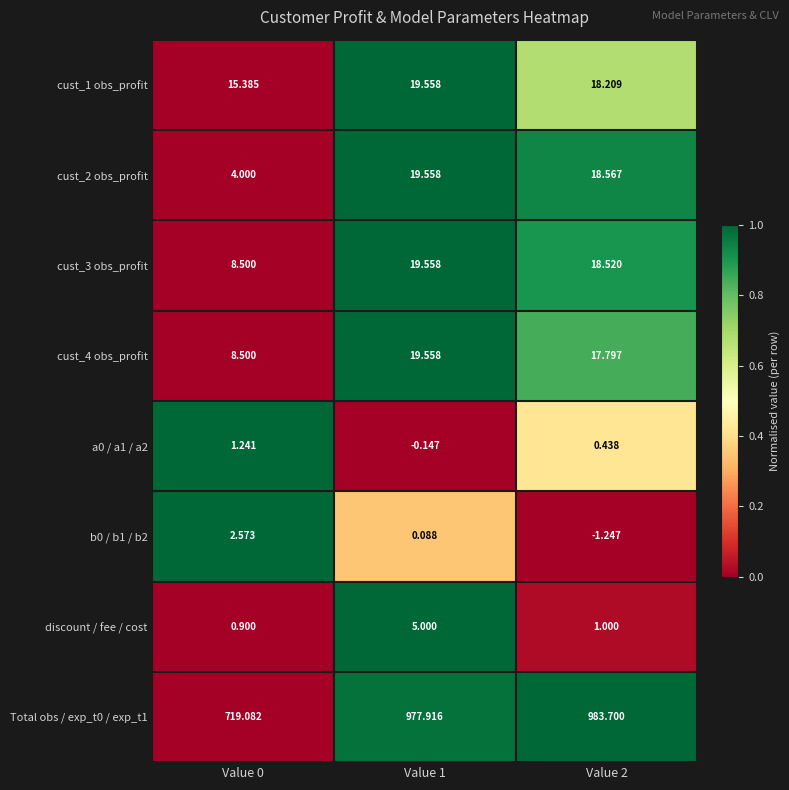

Between Value 0 and Value 1, which series saw the biggest shift?

Total obs / exp_t0 / exp_t1